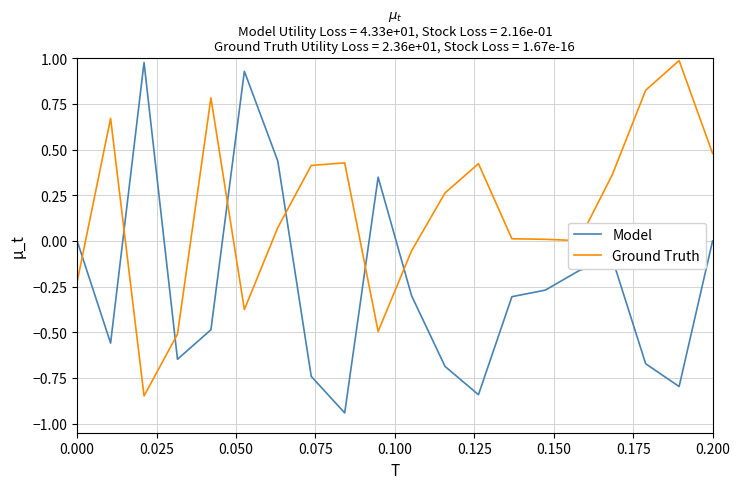

List the series in order of their overall mean, highest first.

Ground Truth, Model